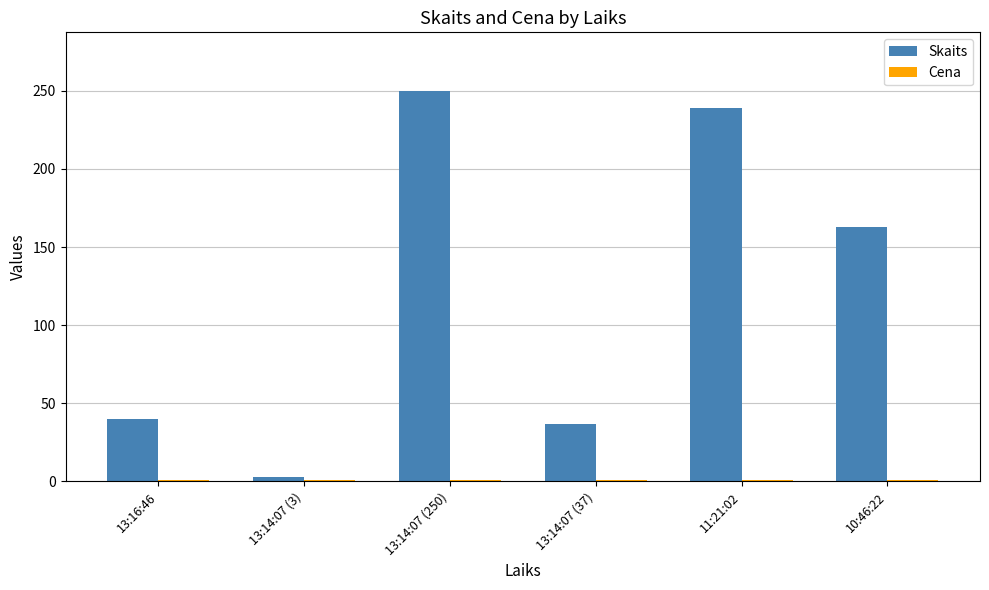

At which label is Skaits closest to 126?

10:46:22